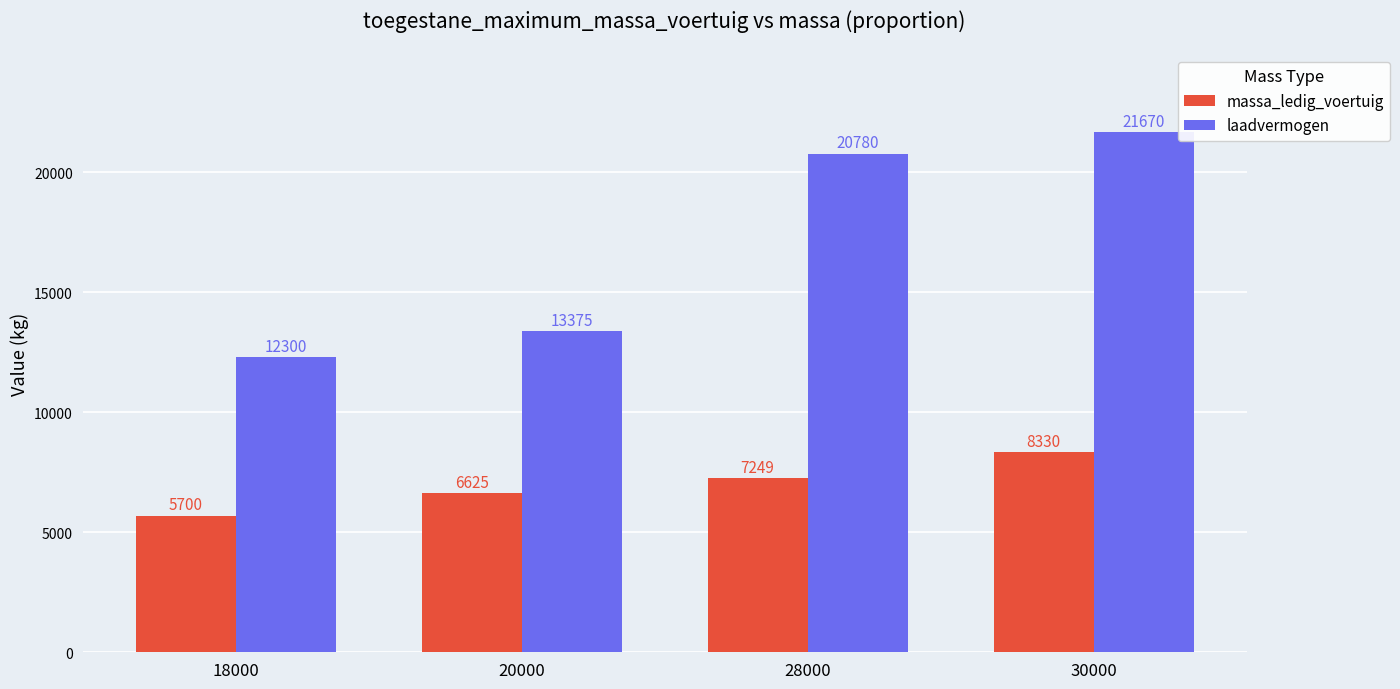

Reading right to left, what are all the values shown in this chart?

massa_ledig_voertuig: 30000=8330	28000=7249	20000=6625	18000=5700
laadvermogen: 30000=21670	28000=20780	20000=13375	18000=12300